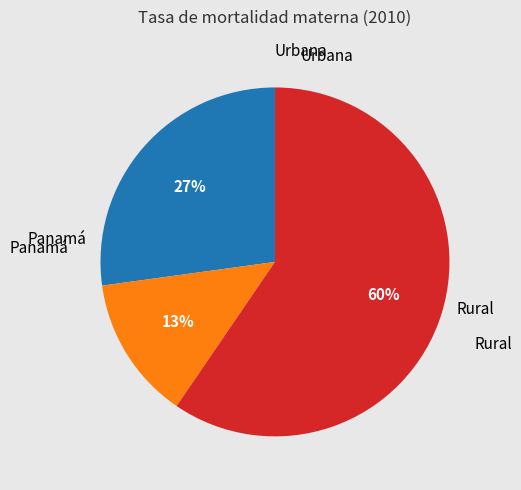

Count the number of slices in the pie.

3